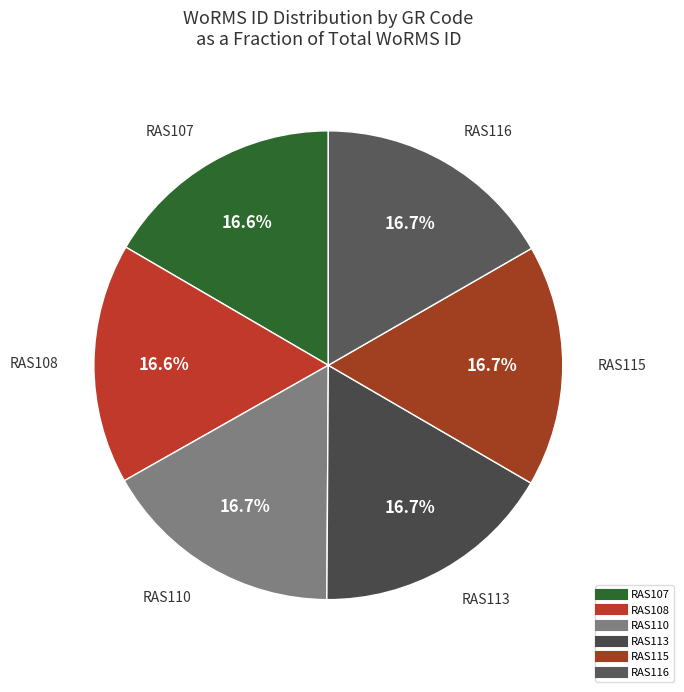

Approximately how many times larger is the value at RAS113 compared to RAS108?

1.0